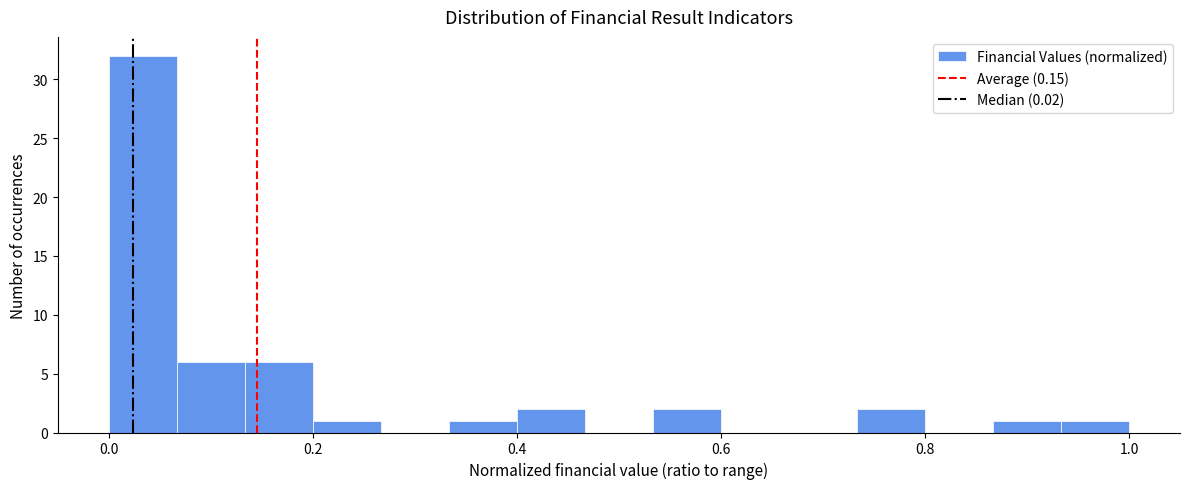

Around what value on the x-axis is the tallest bar? Give the approximate position of its centre, as read against the axis.

0.04